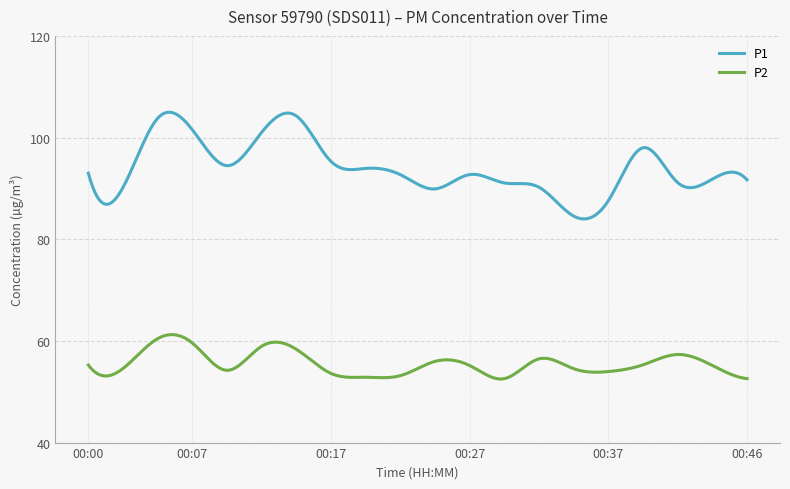

What is the difference between the maximum and minimum values in the P2 series?

8.7